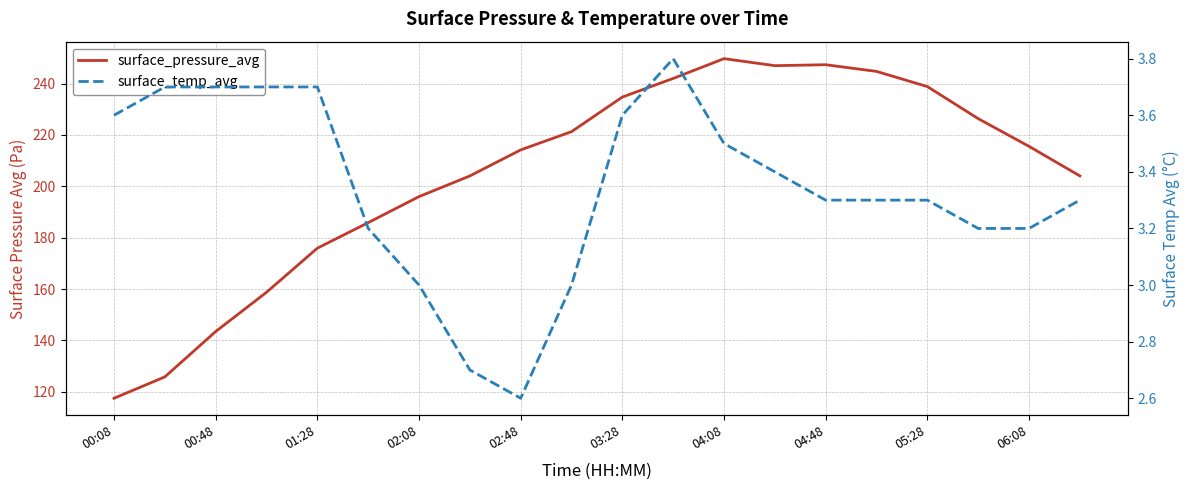

In surface_temp_avg, how many points are higher than both neighbors (excluding endpoints)?

1